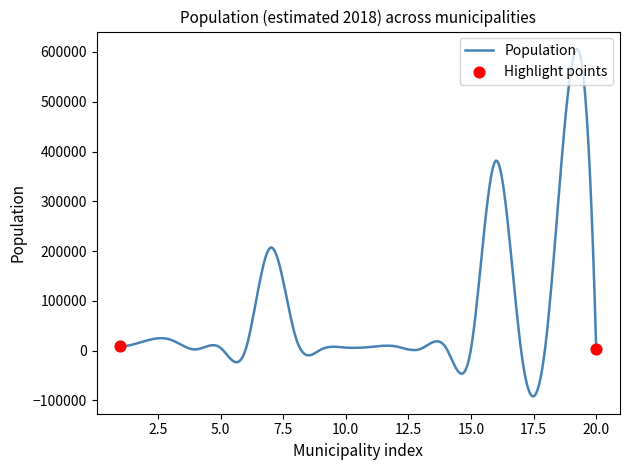

What is the difference between the maximum and minimum values?

697916.8